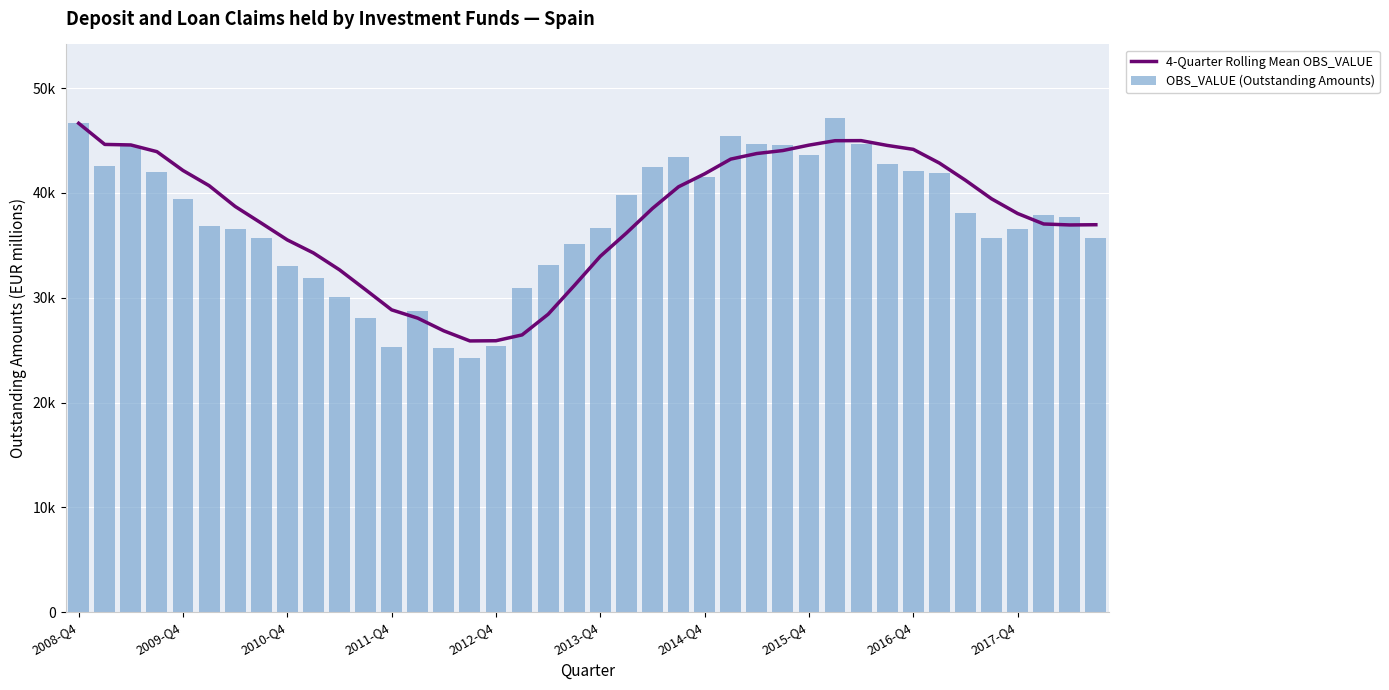

Reading left to right, extract all data points from this chart.

4-Quarter Rolling Mean OBS_VALUE: 46638.0	44622.0	44570.3	43931.2	42136.0	40690.0	38704.0	37118.5	35511.5	34271.0	32660.2	30760.8	28839.2	28050.2	26836.5	25874.5	25893.2	26448.8	28418.5	31149.0	33947.8	36163.5	38514.2	40579.8	41814.8	43219.8	43752.5	44038.0	44554.0	44975.5	44983.8	44526.8	44151.0	42844.8	41203.0	39434.5	38032.2	37030.8	36939.5	36960.8
OBS_VALUE (Outstanding Amounts): 46638.0	42606.0	44467.0	42014.0	39457.0	36822.0	36523.0	35672.0	33029.0	31860.0	30080.0	28074.0	25343.0	28704.0	25225.0	24226.0	25418.0	30926.0	33104.0	35148.0	36613.0	39789.0	42507.0	43410.0	41553.0	45409.0	44638.0	44552.0	43617.0	47095.0	44671.0	42724.0	42114.0	41870.0	38104.0	35650.0	36505.0	37864.0	37739.0	35735.0